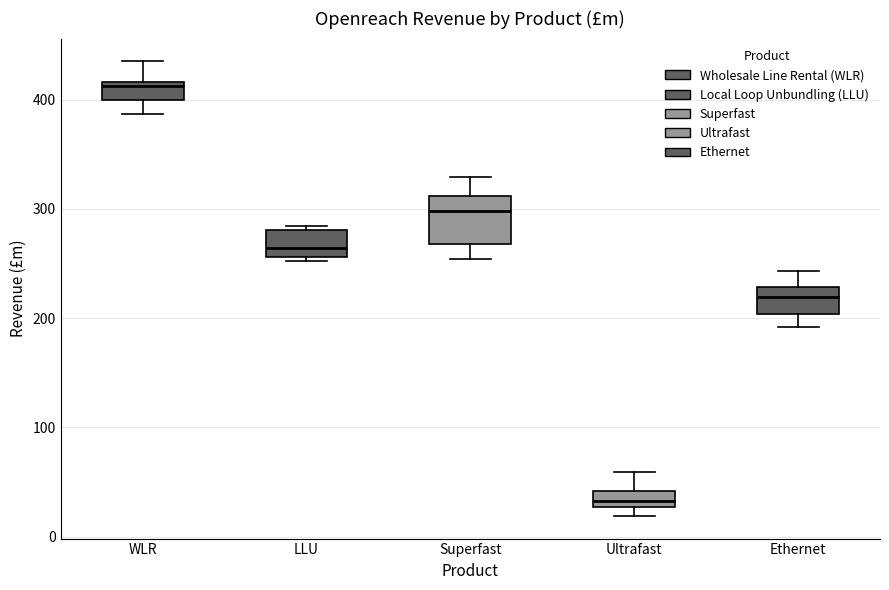

Where is the upper edge of the box for WLR on the y-axis? The values are not printed on the chart, so give them approximately, as read against the axis.

420